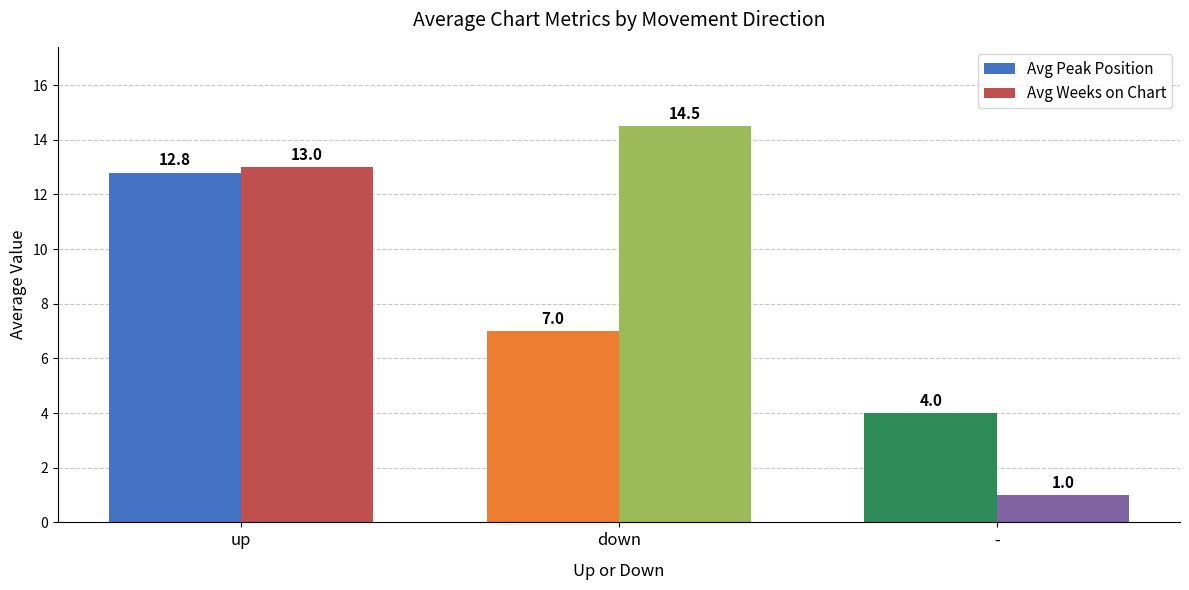

Reading left to right, what are all the values shown in this chart?

Avg Peak Position: 12.8	7.0	4.0
Avg Weeks on Chart: 13.0	14.5	1.0